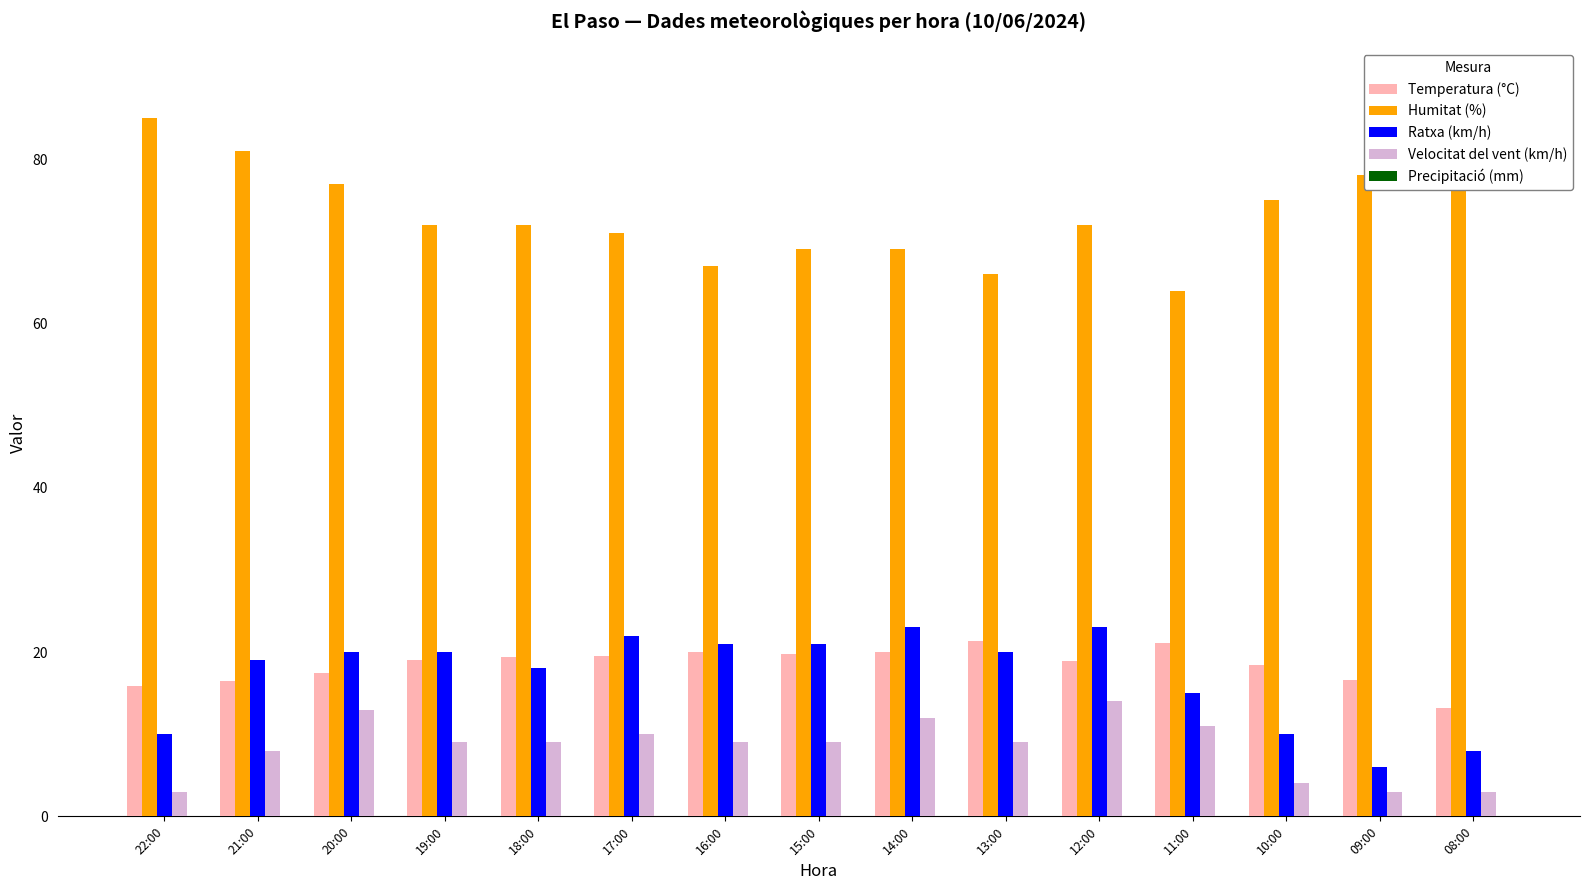

The Velocitat del vent (km/h) series shows 12.0 at 14:00. True or false?

True